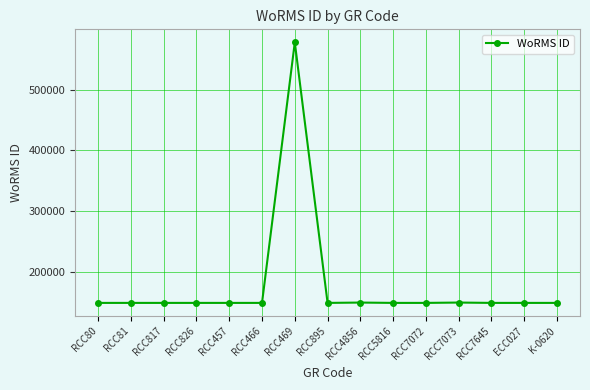

What is the maximum value shown in the chart?

577635